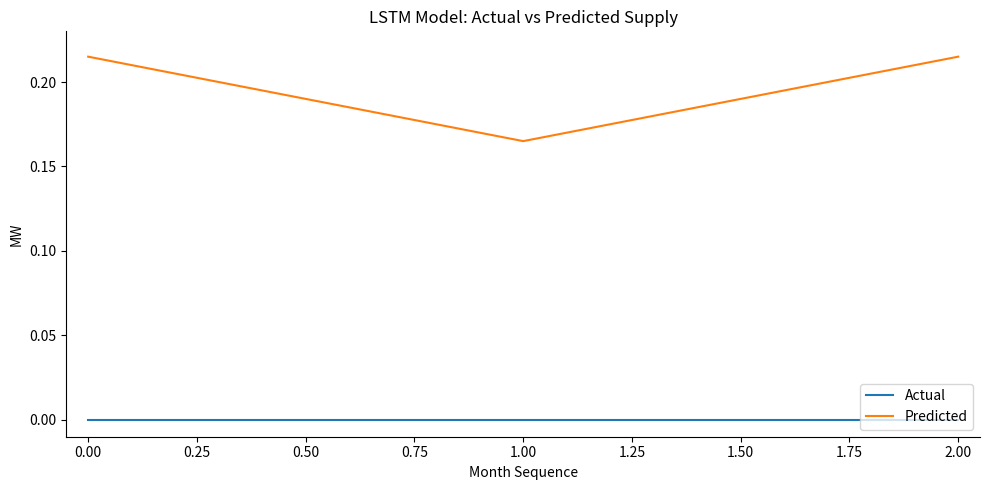

Between 1.00 and 2.00, which series saw the biggest shift?

Predicted